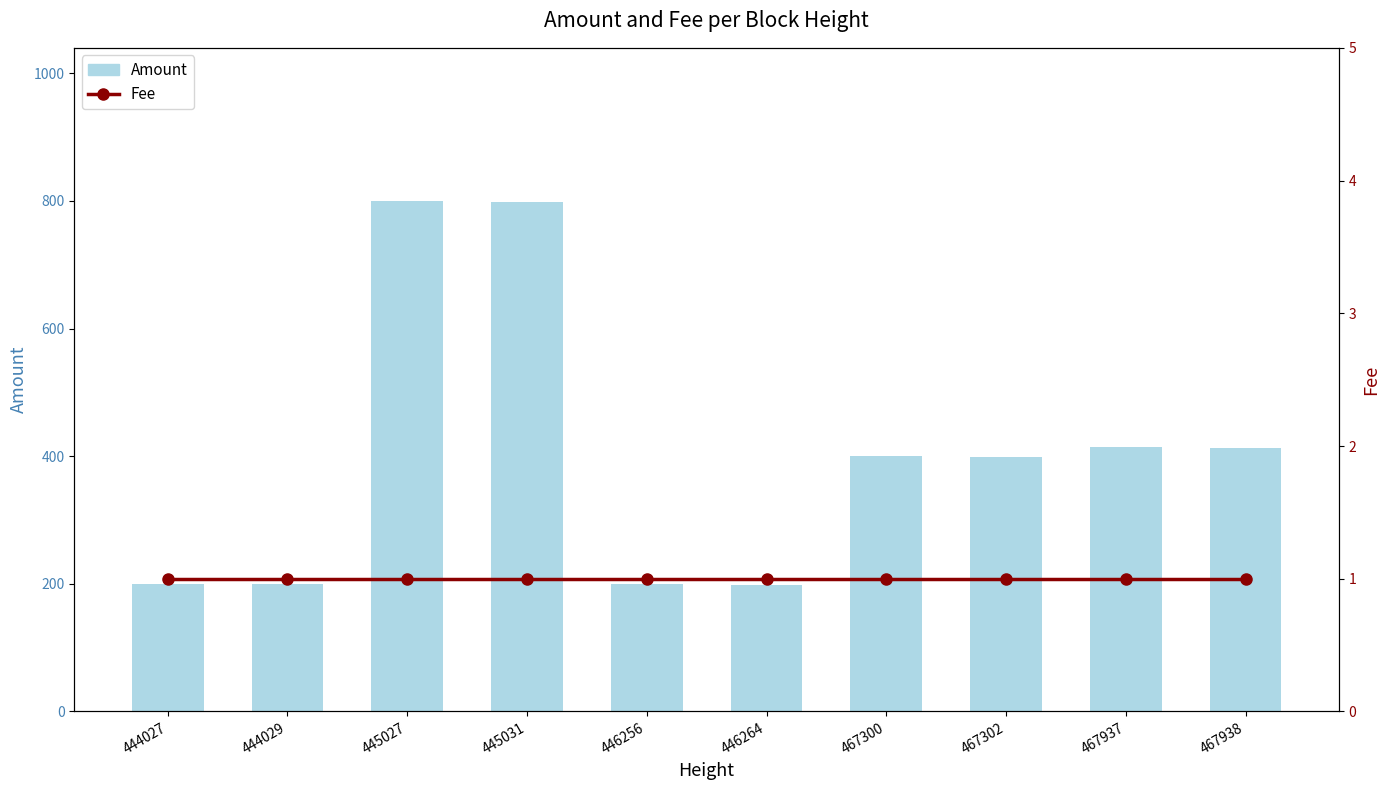

Reading left to right, transcribe all the data shown in this chart.

Amount: 200	199	800	799	199	198	400	399	414	413
Fee: 1	1	1	1	1	1	1	1	1	1